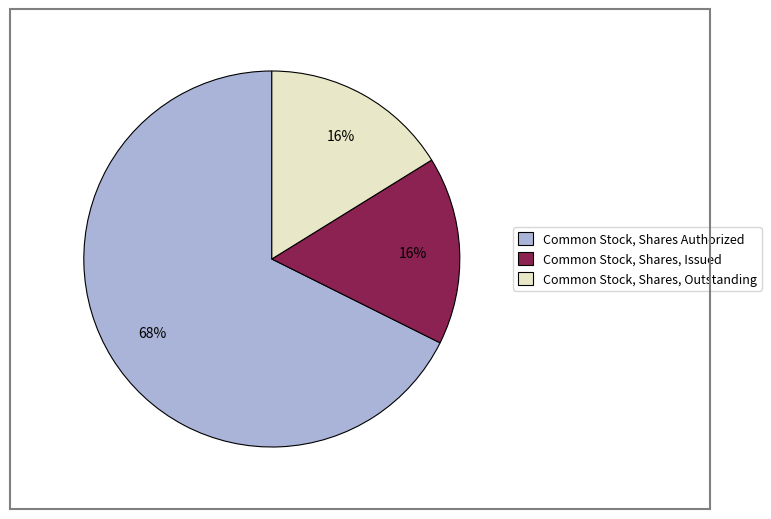

Does Common Stock, Shares Authorized represent more than half of the total?

Yes